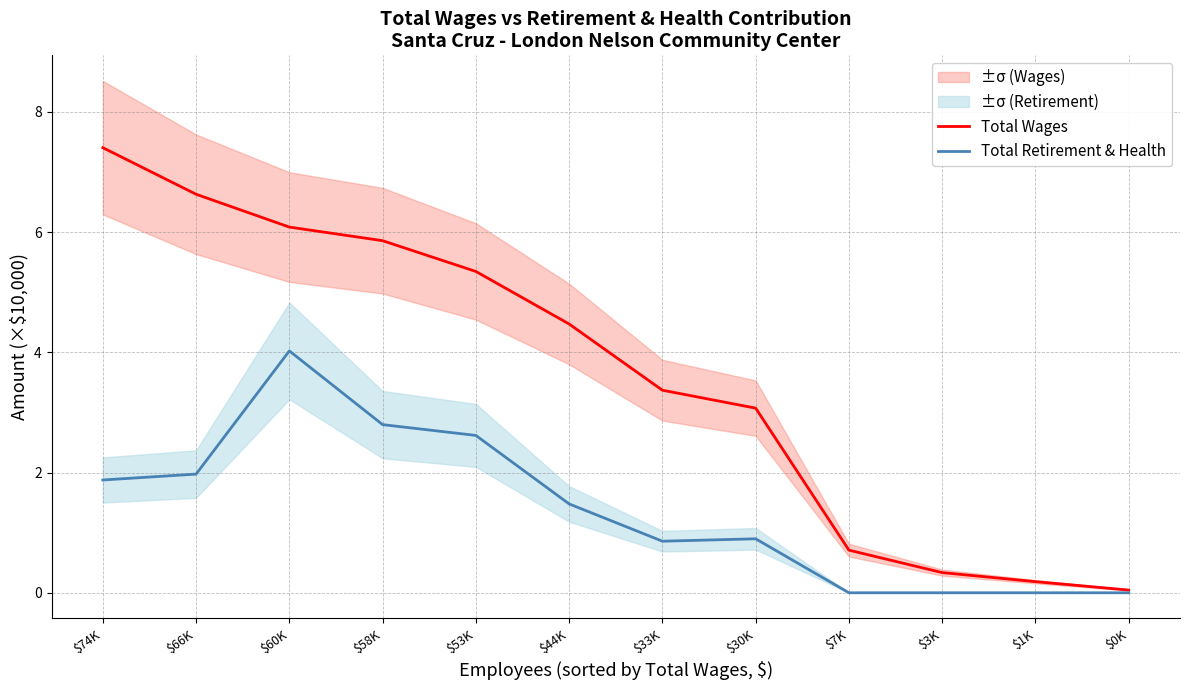

True or false: Total Wages has more than 2 points higher than both neighbors.

False